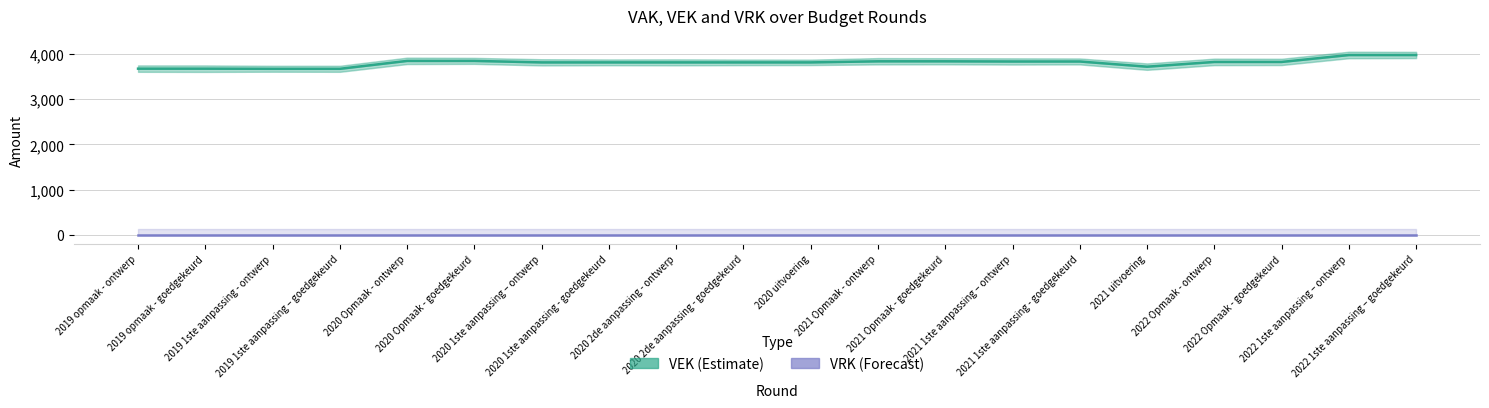

Is it true that VRK equals 0 at 2019 1ste aanpassing – goedgekeurd?

True